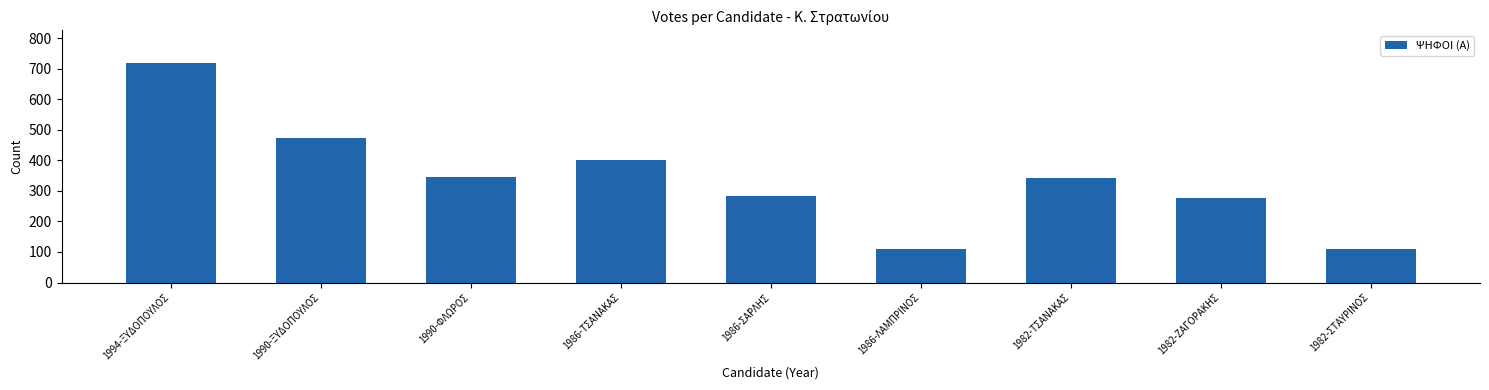

At which category does the chart reach its peak across all series?

1994-ΞΥΔΟΠΟΥΛΟΣ